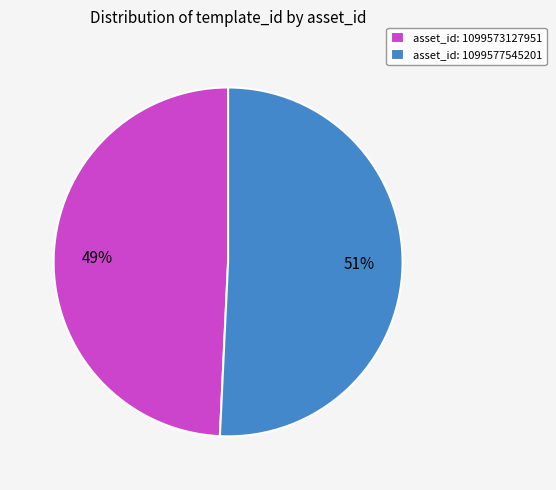

Is it true that asset_id: 1099573127951 is 38% of the pie?

False